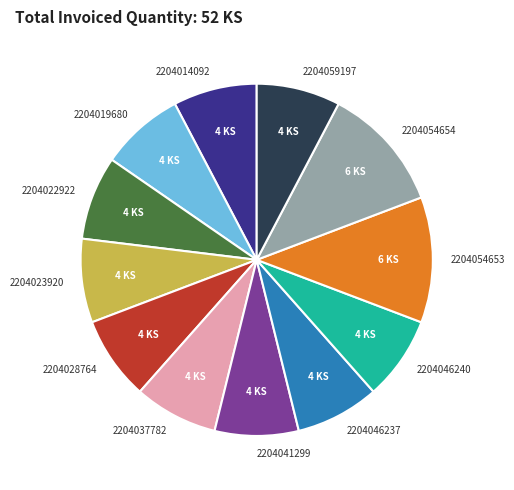

Do 2204054653 and 2204046240 together represent more than half of the pie?

No